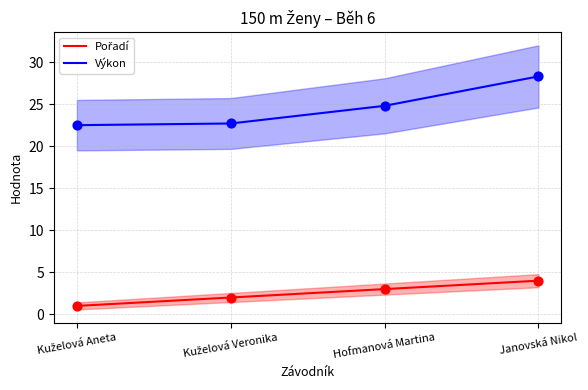

Which series has the widest spread of Y values?

Výkon